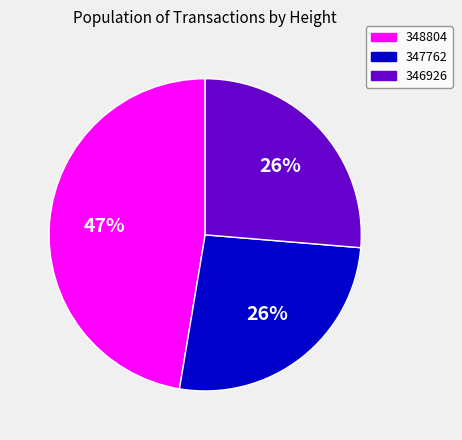

Is 348804 the majority of the pie?

No